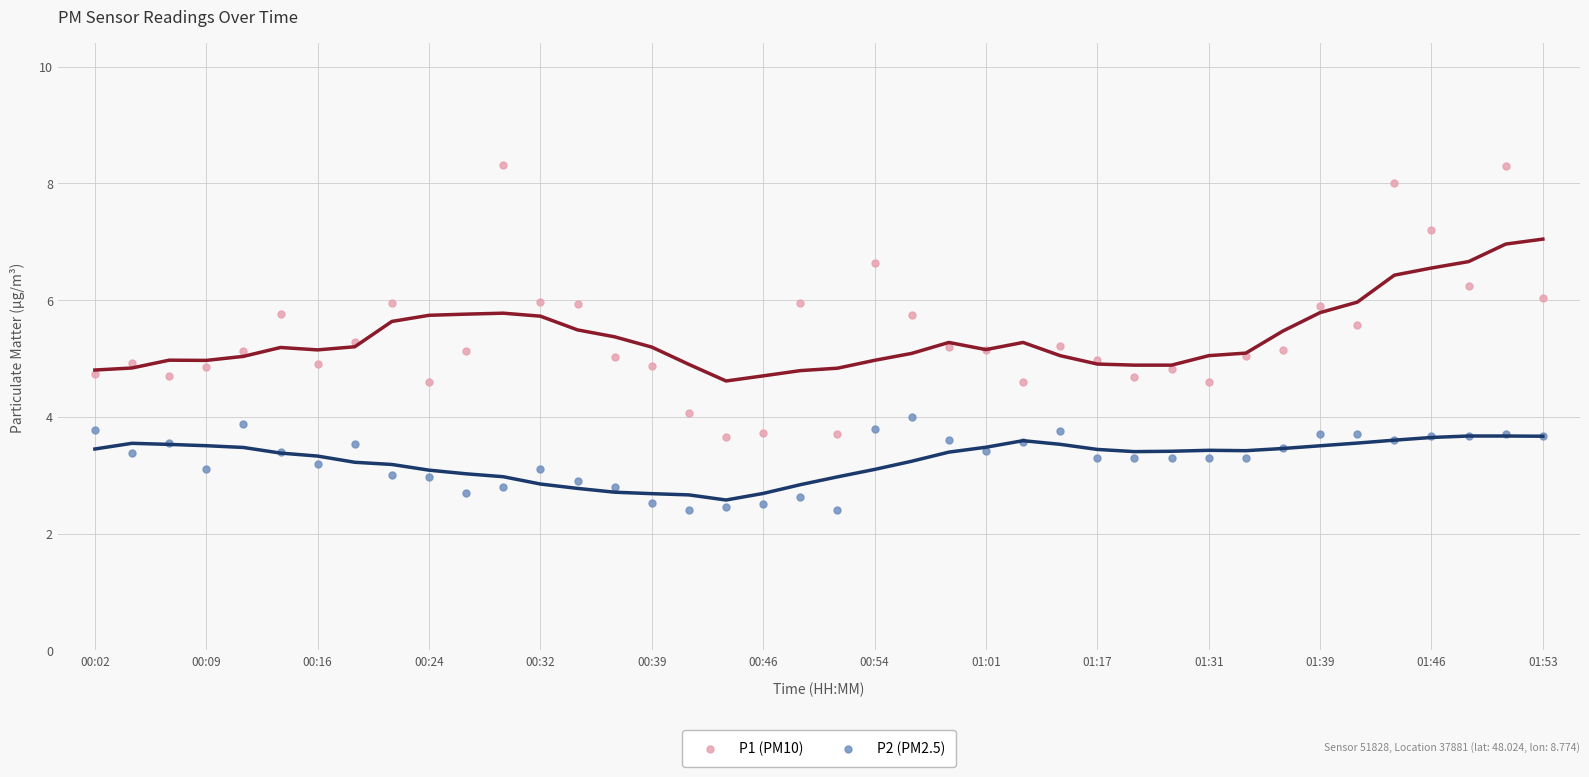

Which series contains the highest Y value?

P1 (PM10)